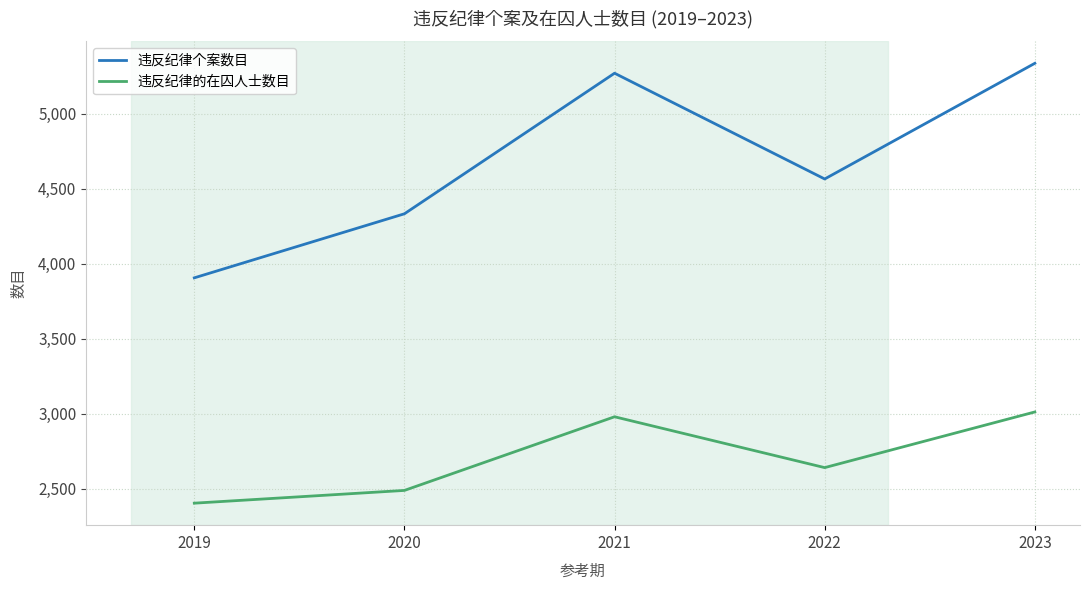

Reading left to right, what are all the values shown in this chart?

违反纪律个案数目: 3905	4332	5269	4564	5335
违反纪律的在囚人士数目: 2403	2488	2979	2640	3011